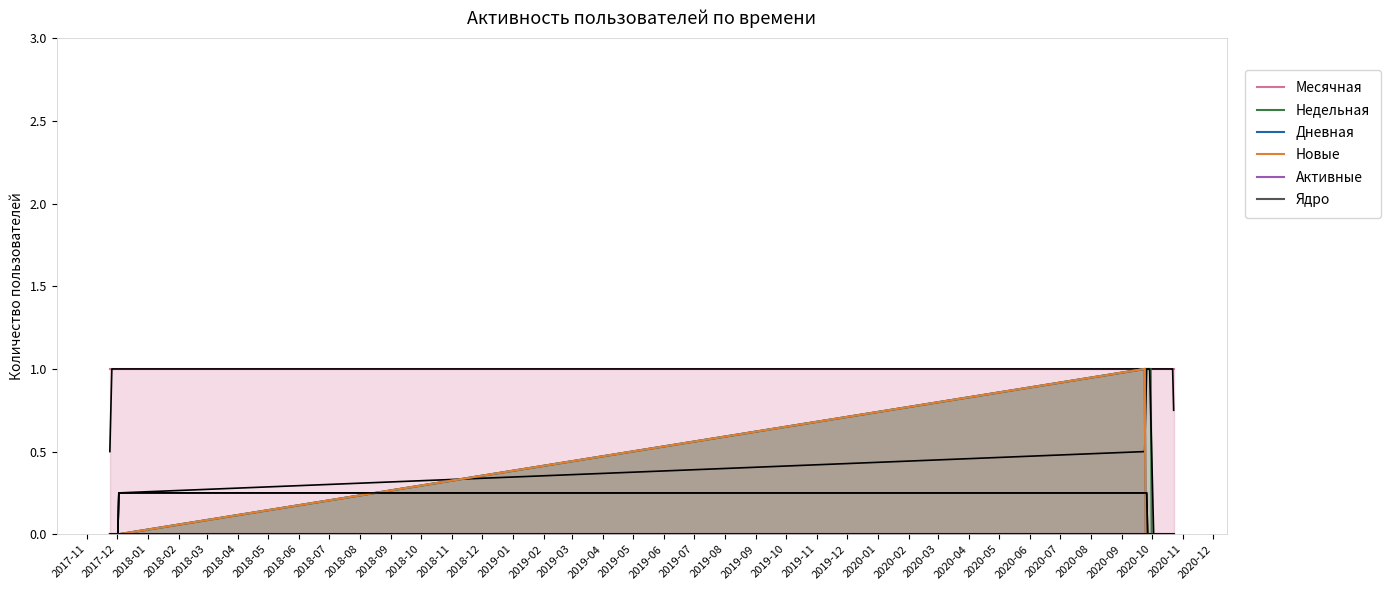

The Новые series shows 0 at 2020-07. True or false?

False